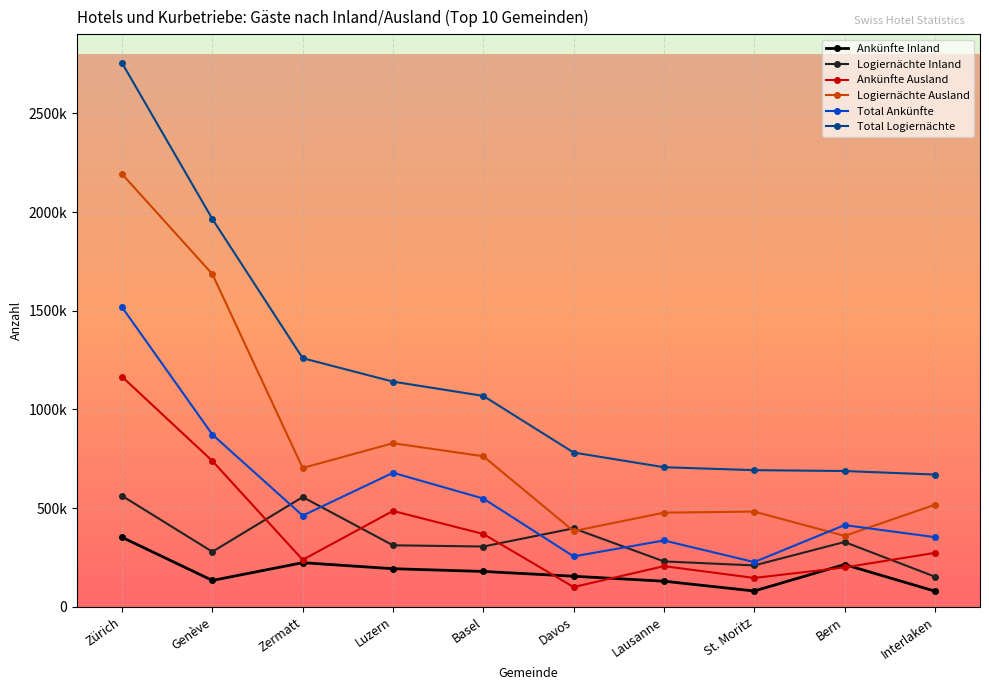

Rank the series by their maximum value, from highest to lowest.

Total Logiernächte, Logiernächte Ausland, Total Ankünfte, Ankünfte Ausland, Logiernächte Inland, Ankünfte Inland